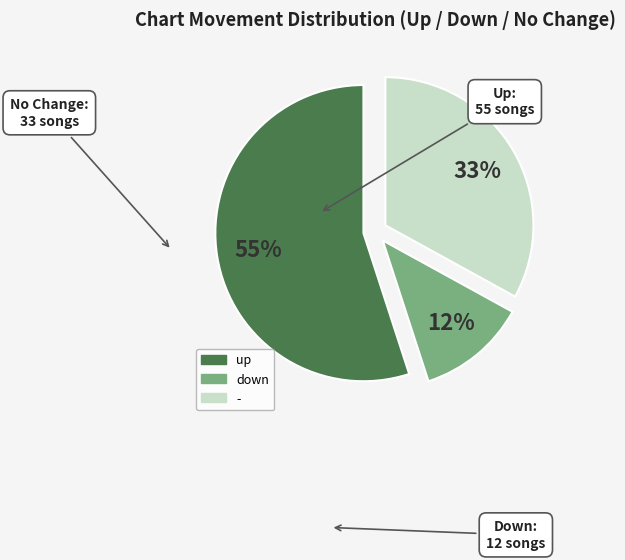

Does up account for over 50% of the chart?

Yes